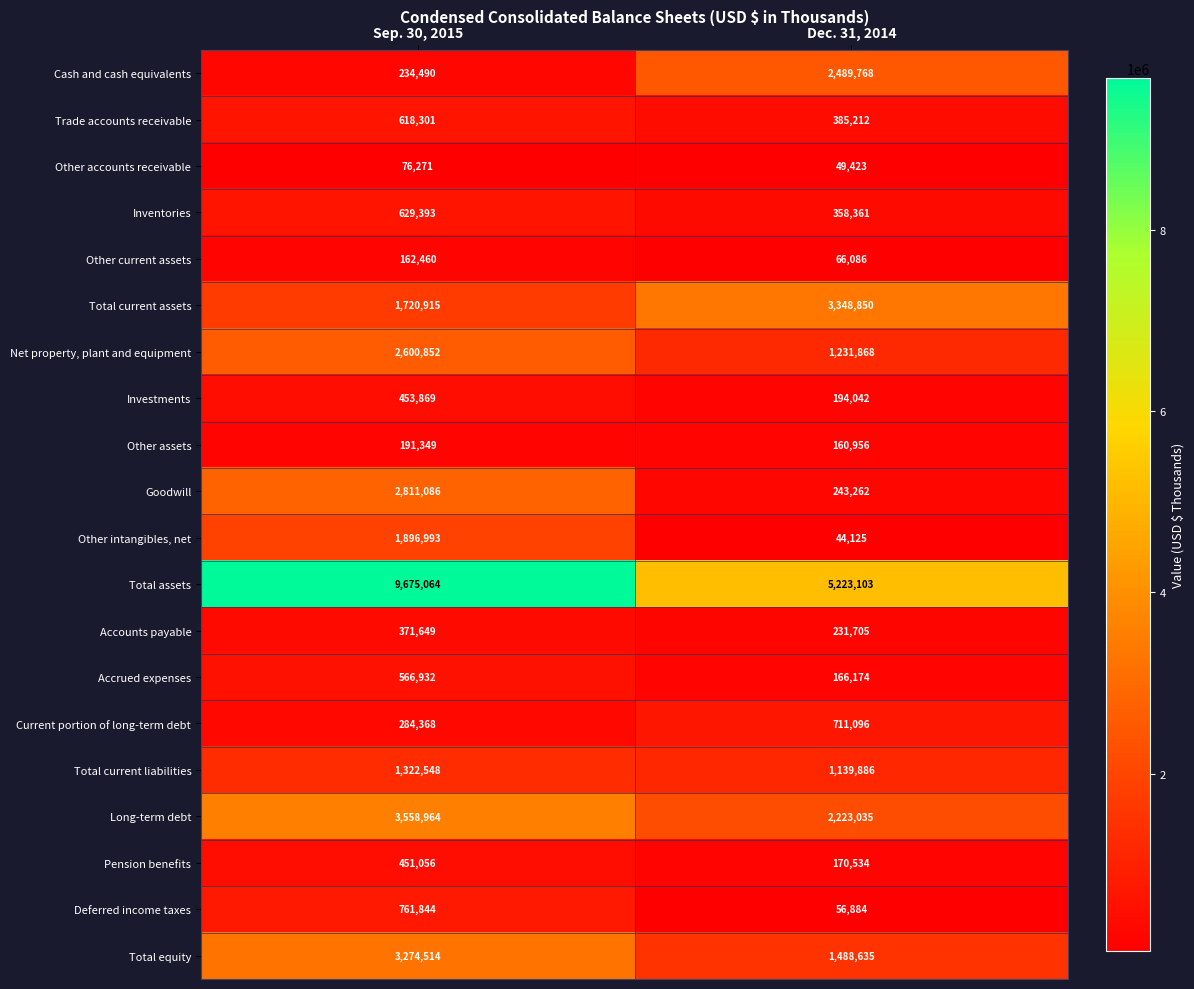

The Goodwill series shows 2811086 at Sep. 30, 2015. True or false?

True